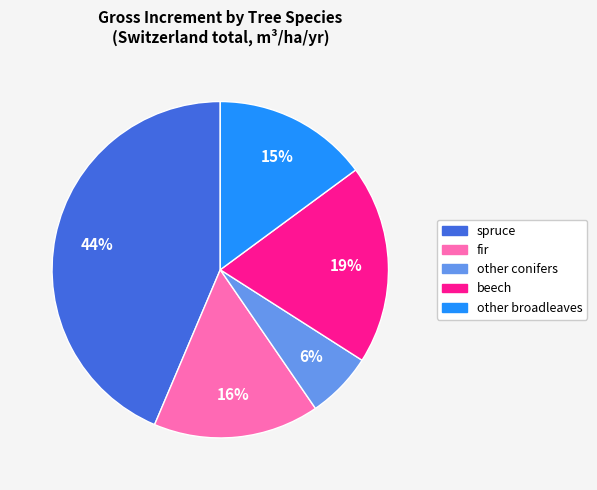

To the nearest percent, what is the average slice percentage?

20%